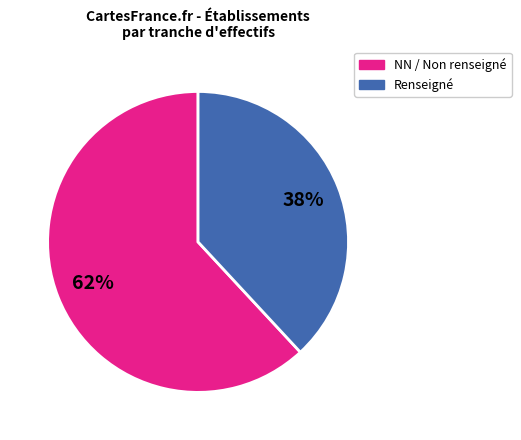

Rank the categories by value from lowest to highest.

Renseigné, NN / Non renseigné